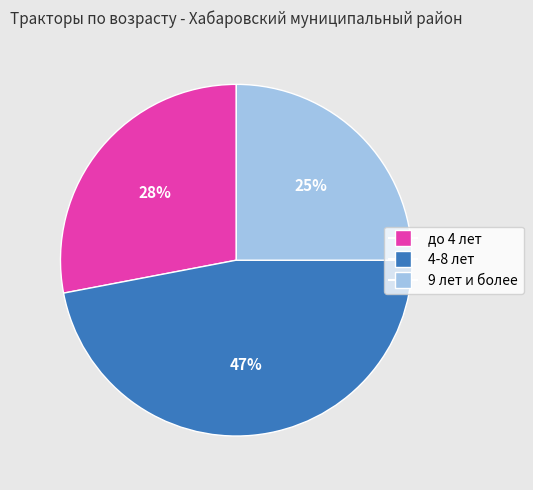

Does any single category account for the majority?

No